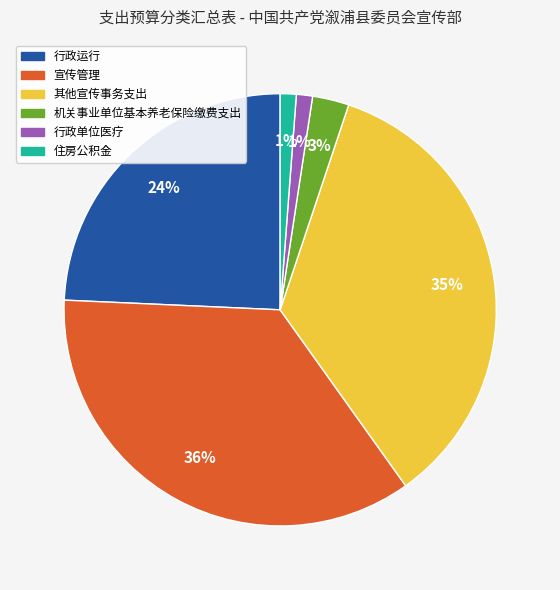

What percentage is the 其他宣传事务支出 slice, to the nearest percent?

35%